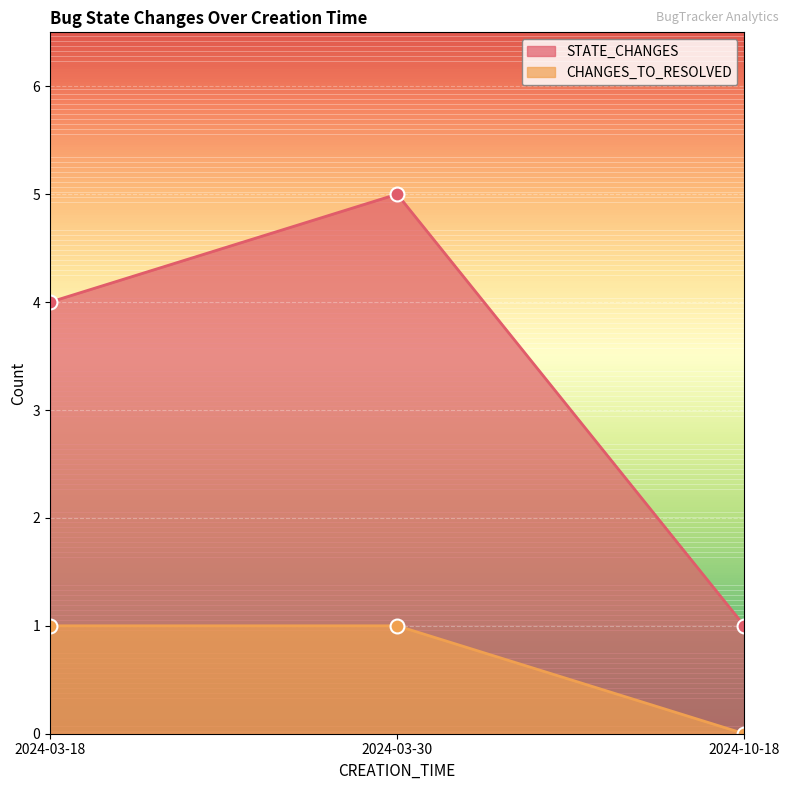

What is the sum of the STATE_CHANGES values at 2024-03-18 and 2024-03-30?

9